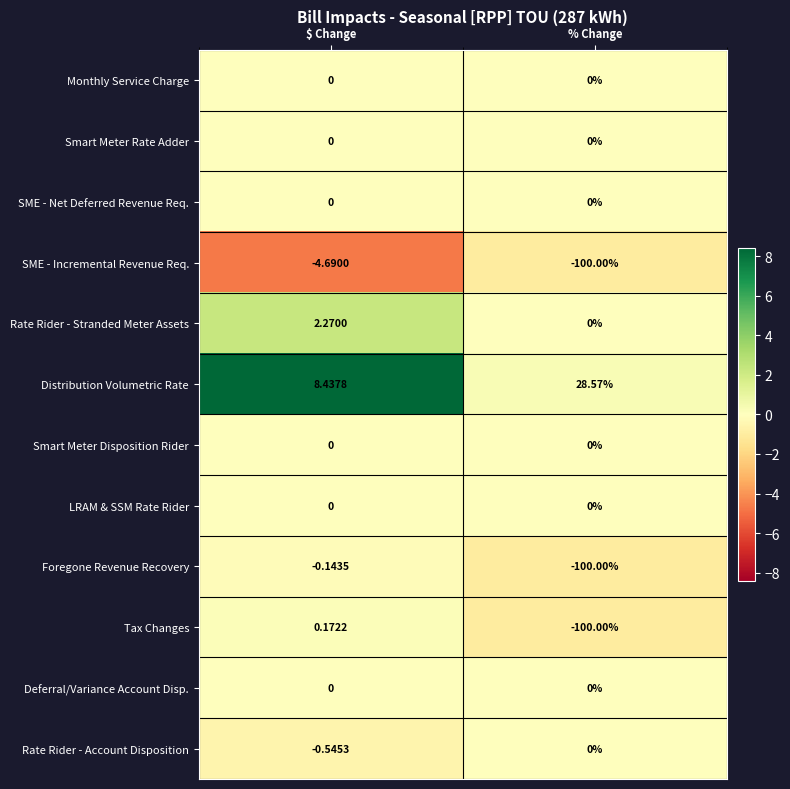

Between $ Change and % Change, which series saw the biggest shift?

Tax Changes